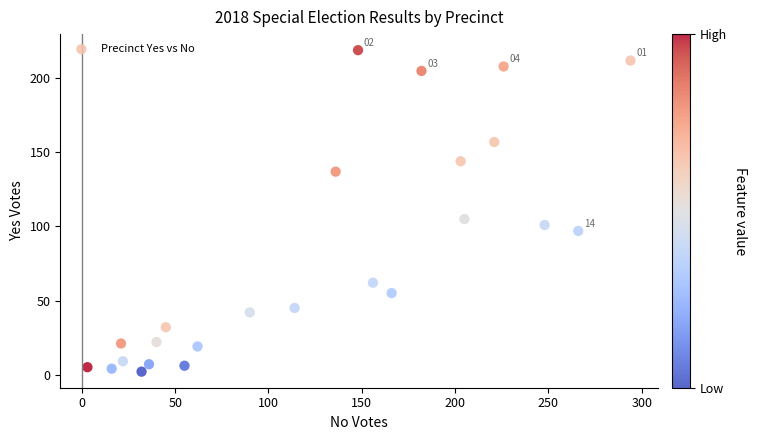

What is the range of X values (max minus min)?

291